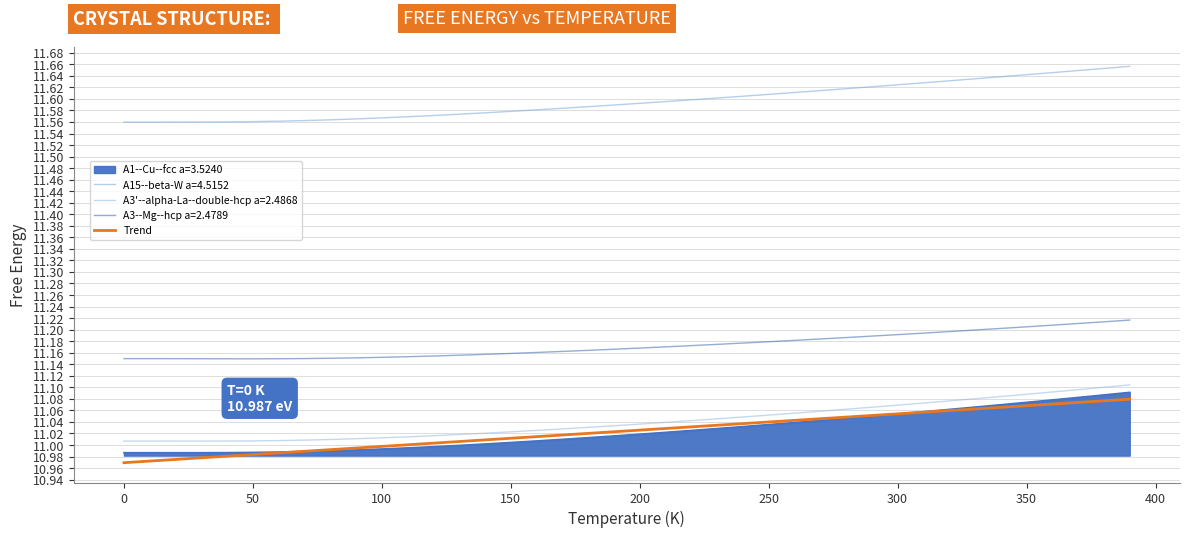

How many lines are shown in the chart?

5